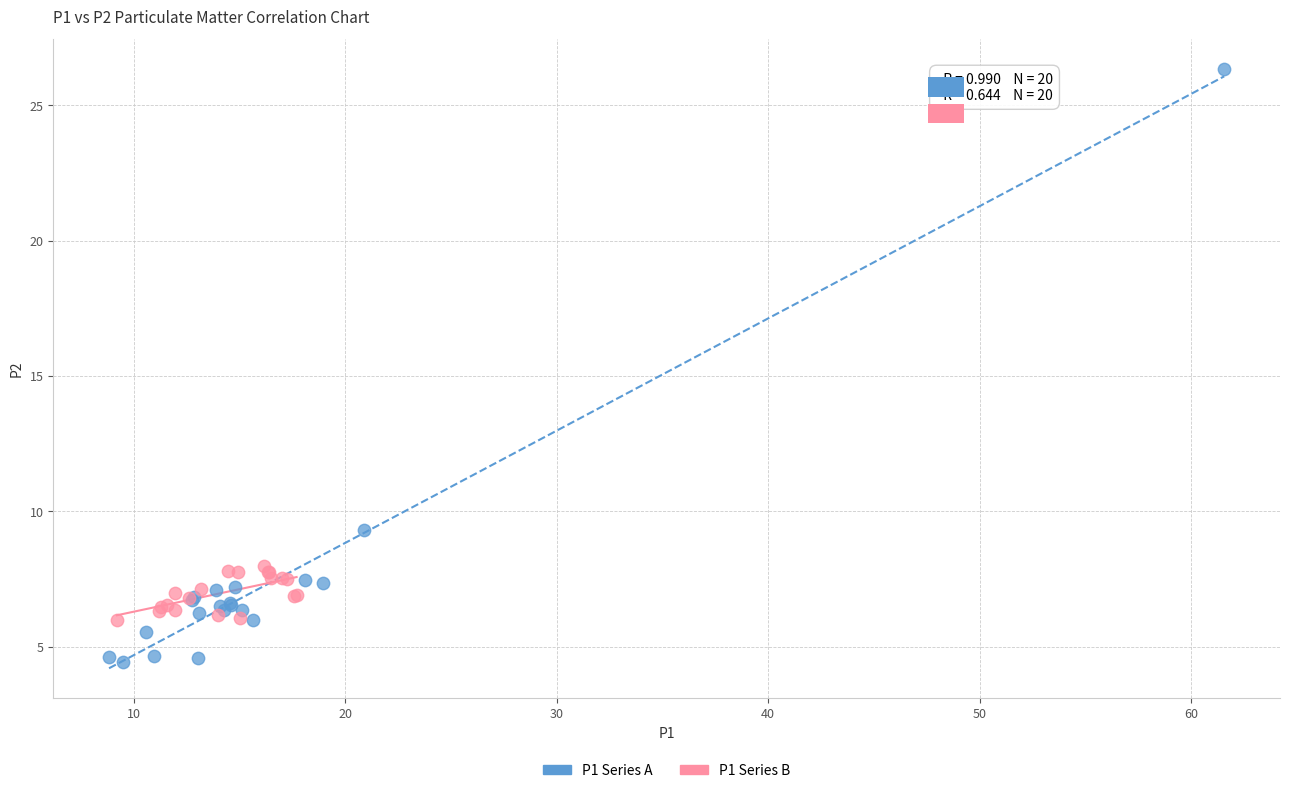

Which series contains the lowest Y value?

P1 Series A